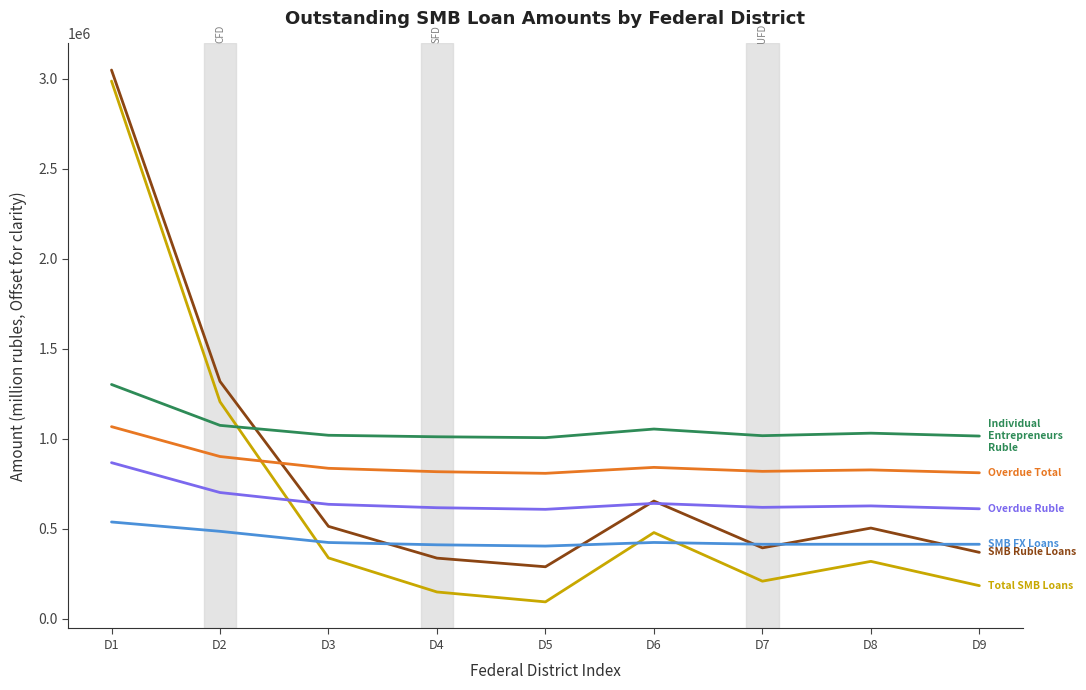

What is the spread (max minus min) of values at D4?

862000